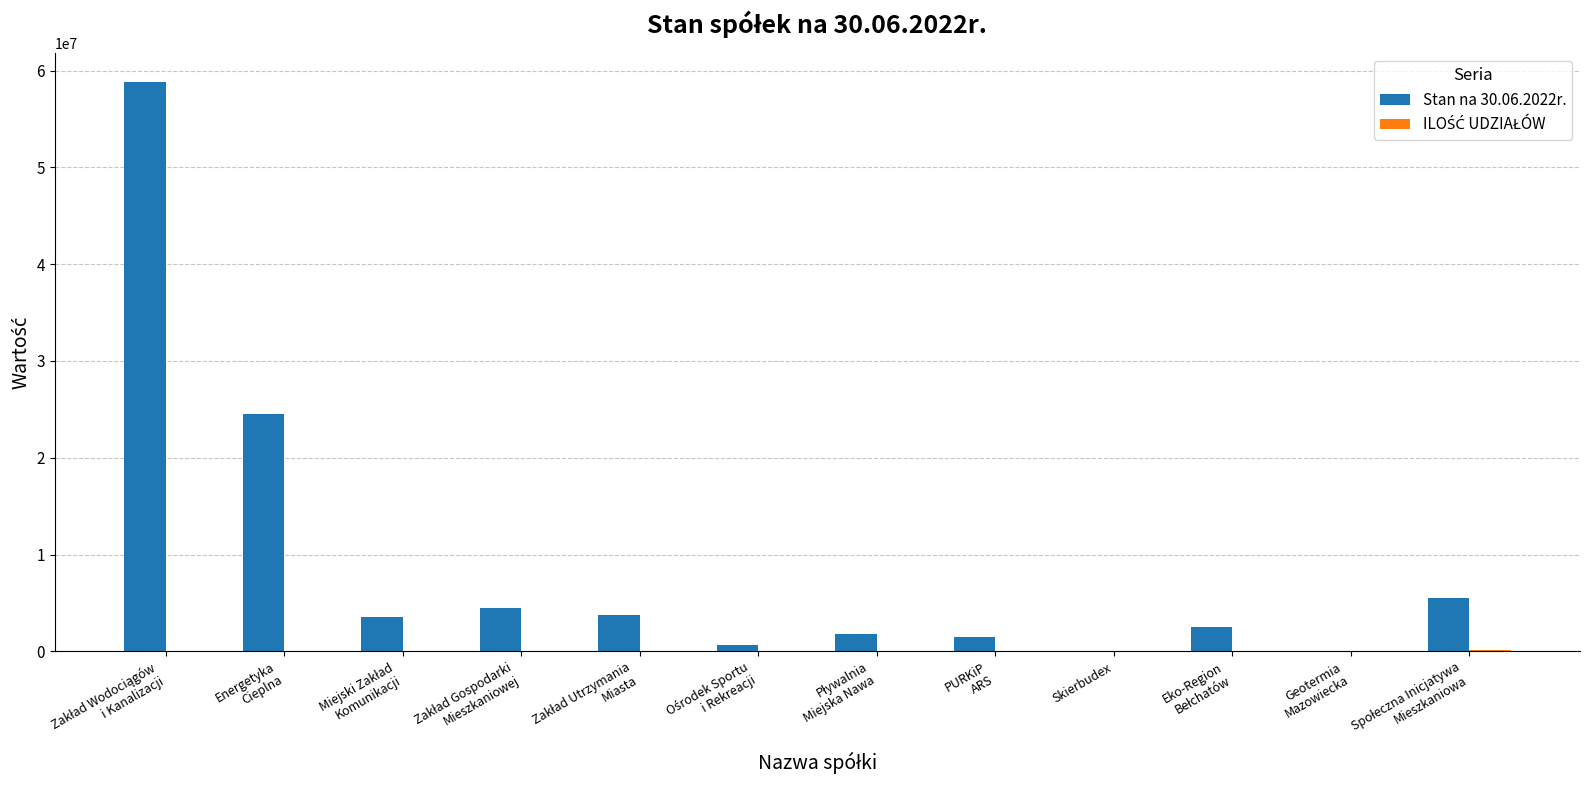

What is the sum of all Stan na 30.06.2022r. values?

107089785.7